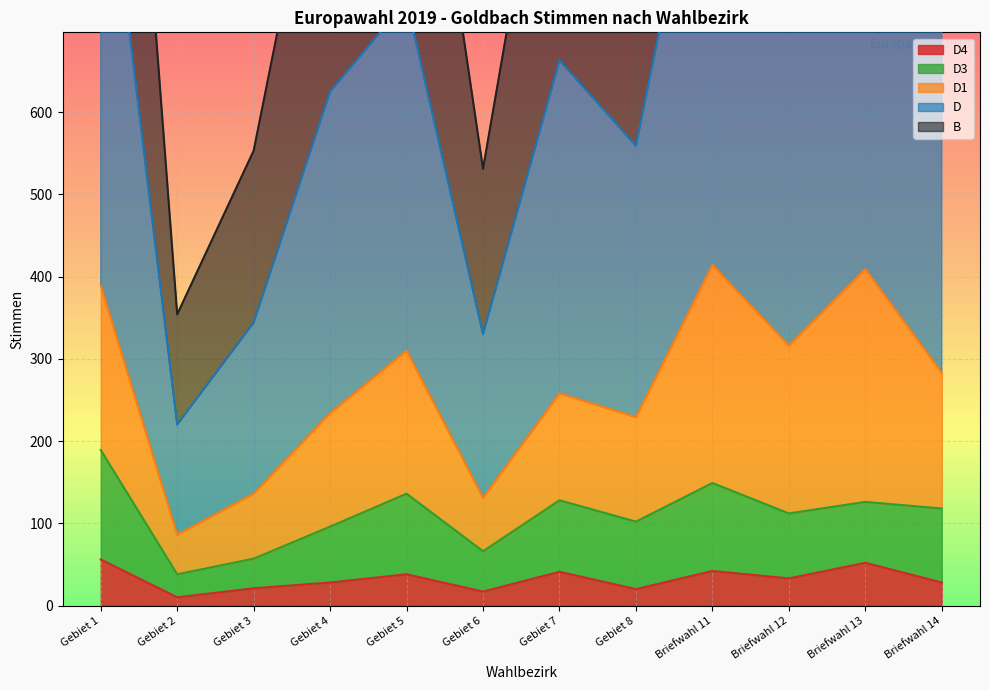

At how many categories does at least one series exceed 419?

11